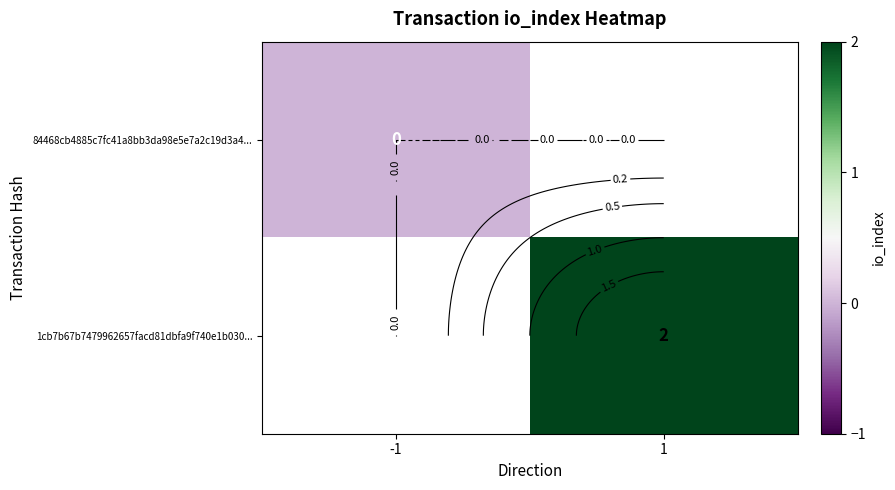

Which has a higher value, 1 or -1?

-1